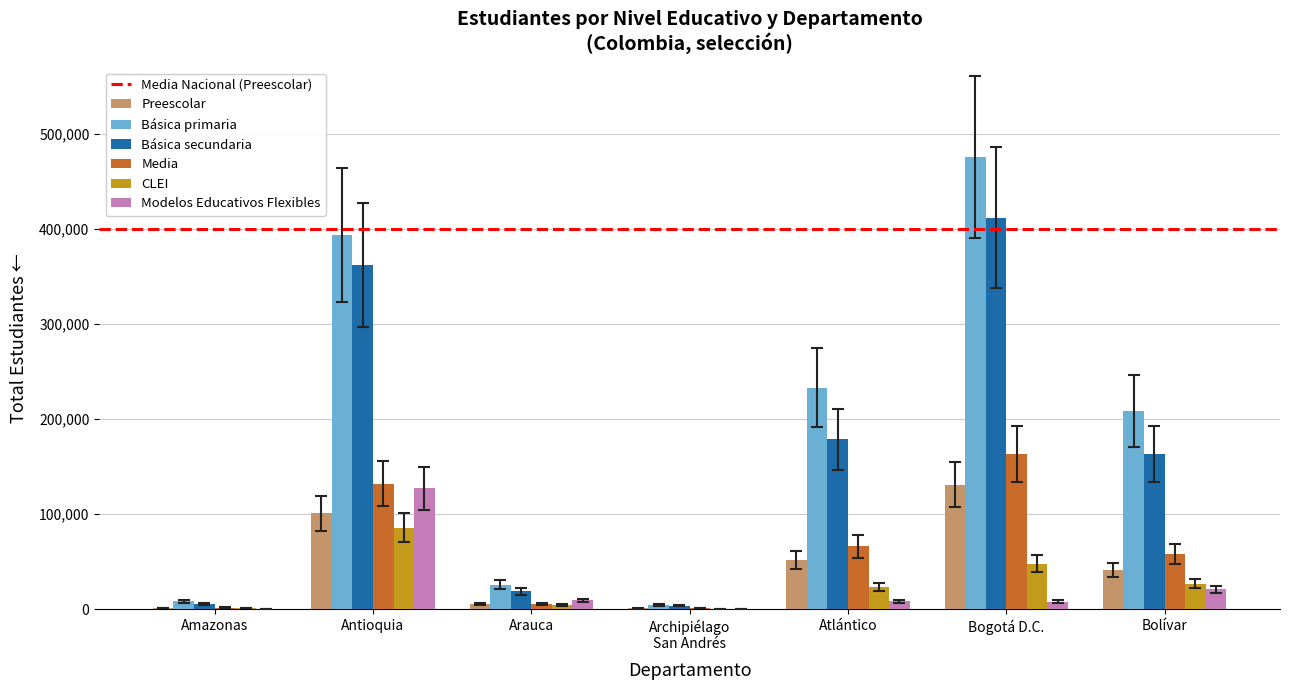

What is the maximum value shown in the chart?

475278